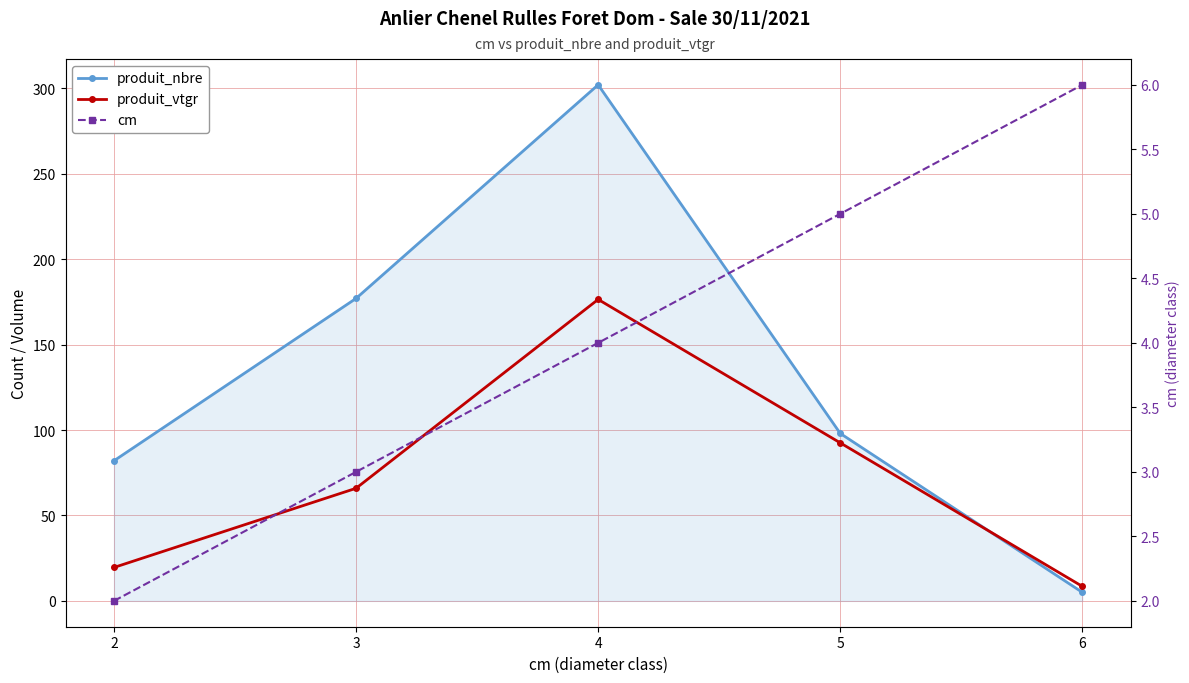

Between which two adjacent categories do produit_nbre and produit_vtgr first intersect?

5 and 6